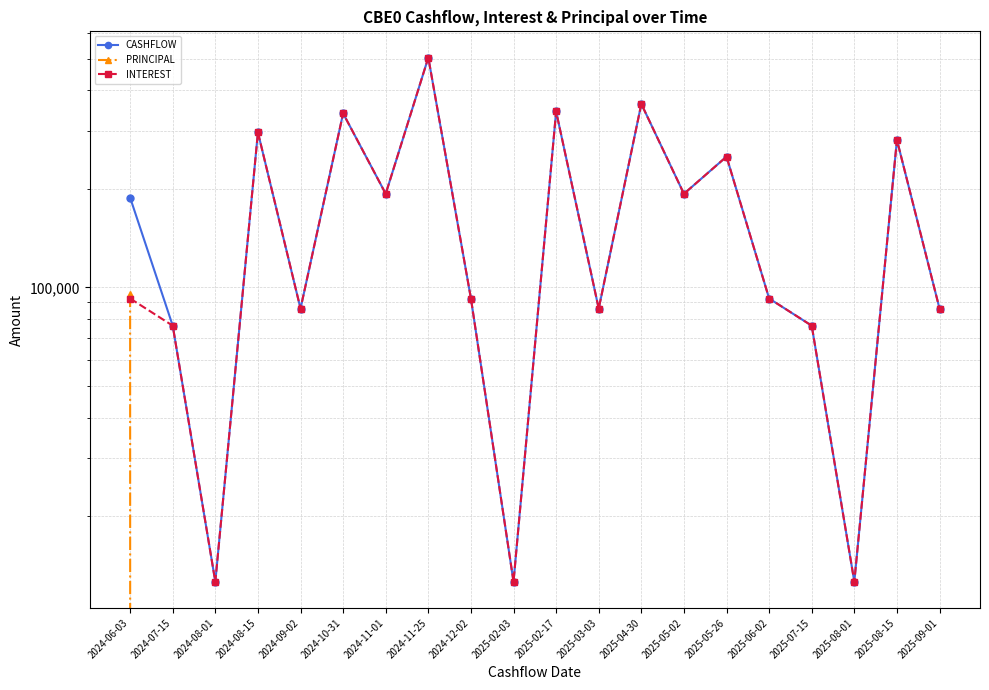

Count the number of categories in the chart.

20